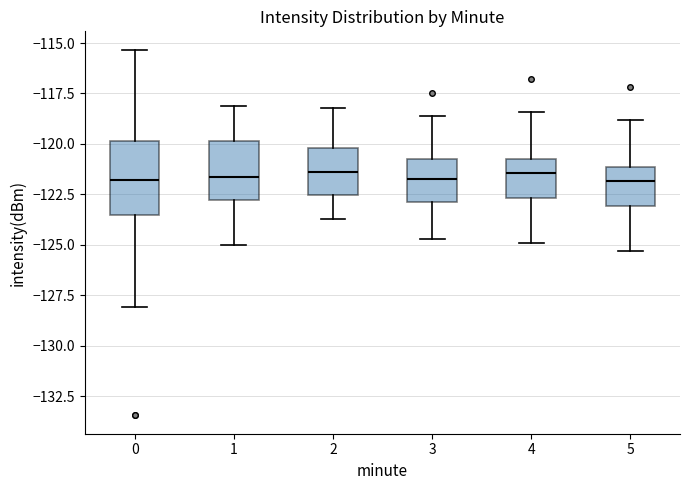

Comparing the boxes themselves (not the whiskers), which one is the tallest?

0